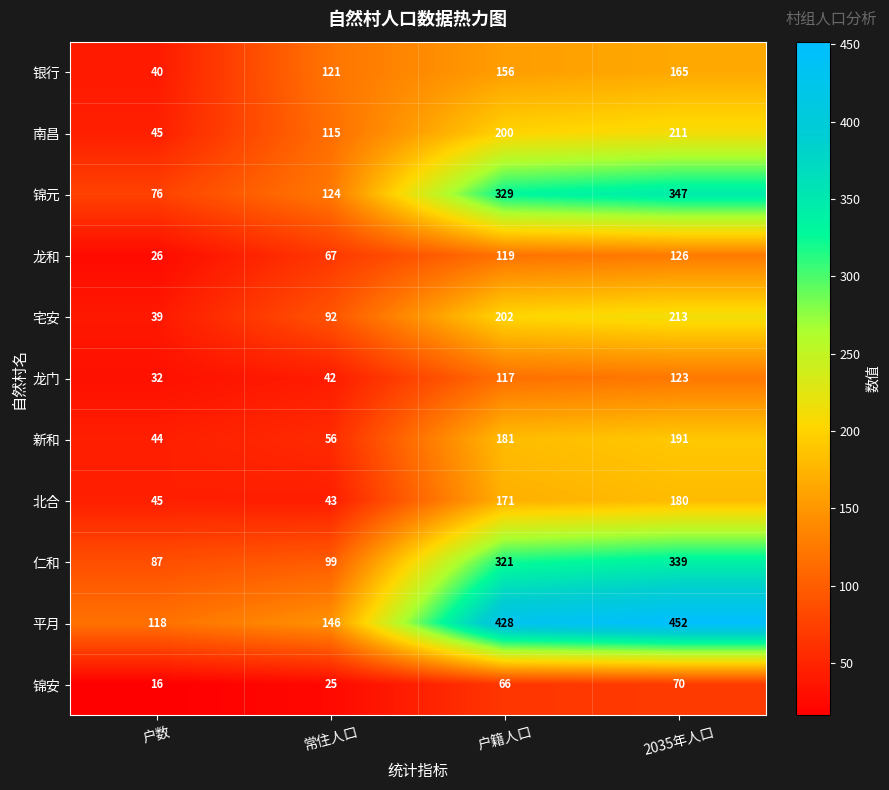

Where is 龙和 nearest to the value 76?

常住人口